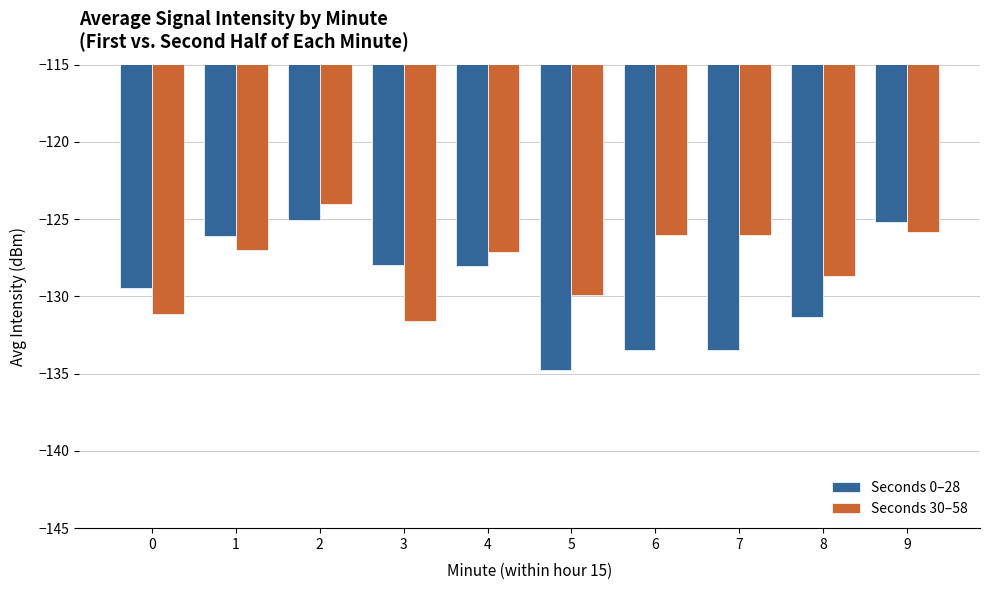

Are the bars grouped side by side (vs. stacked)?

Yes